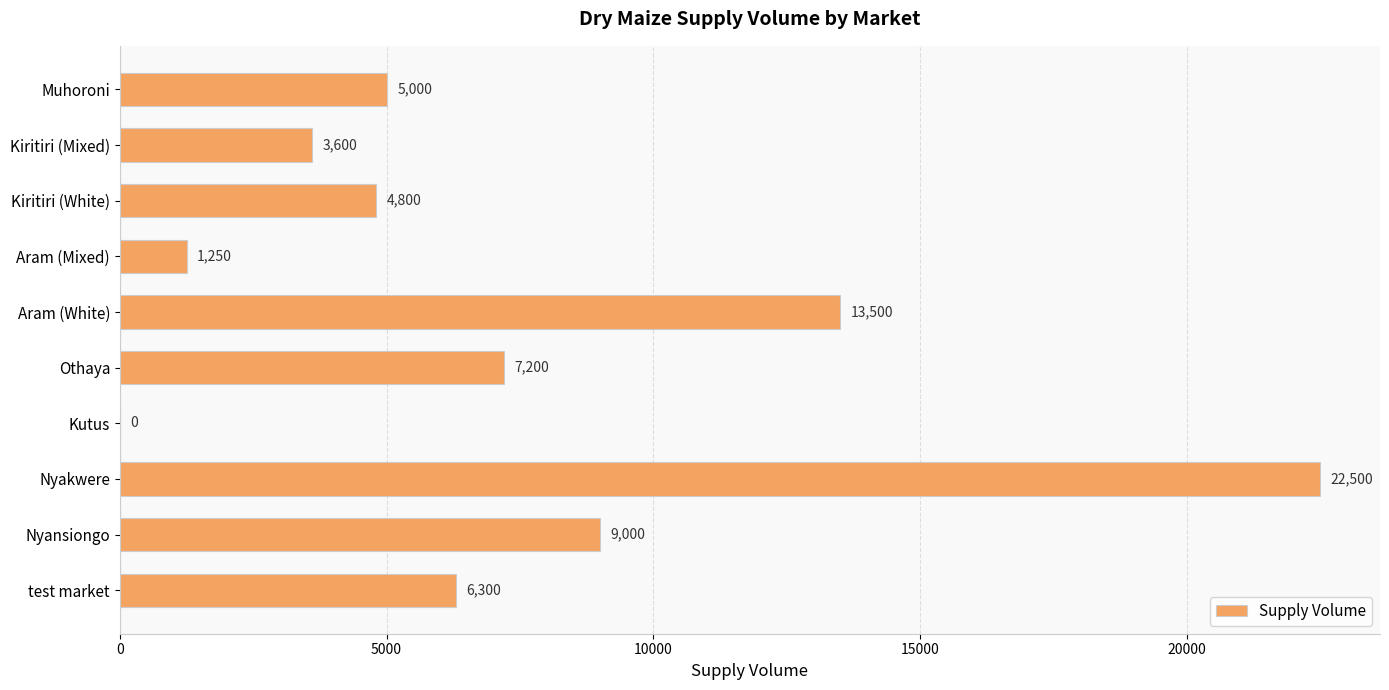

How many categories are shown in the chart?

10